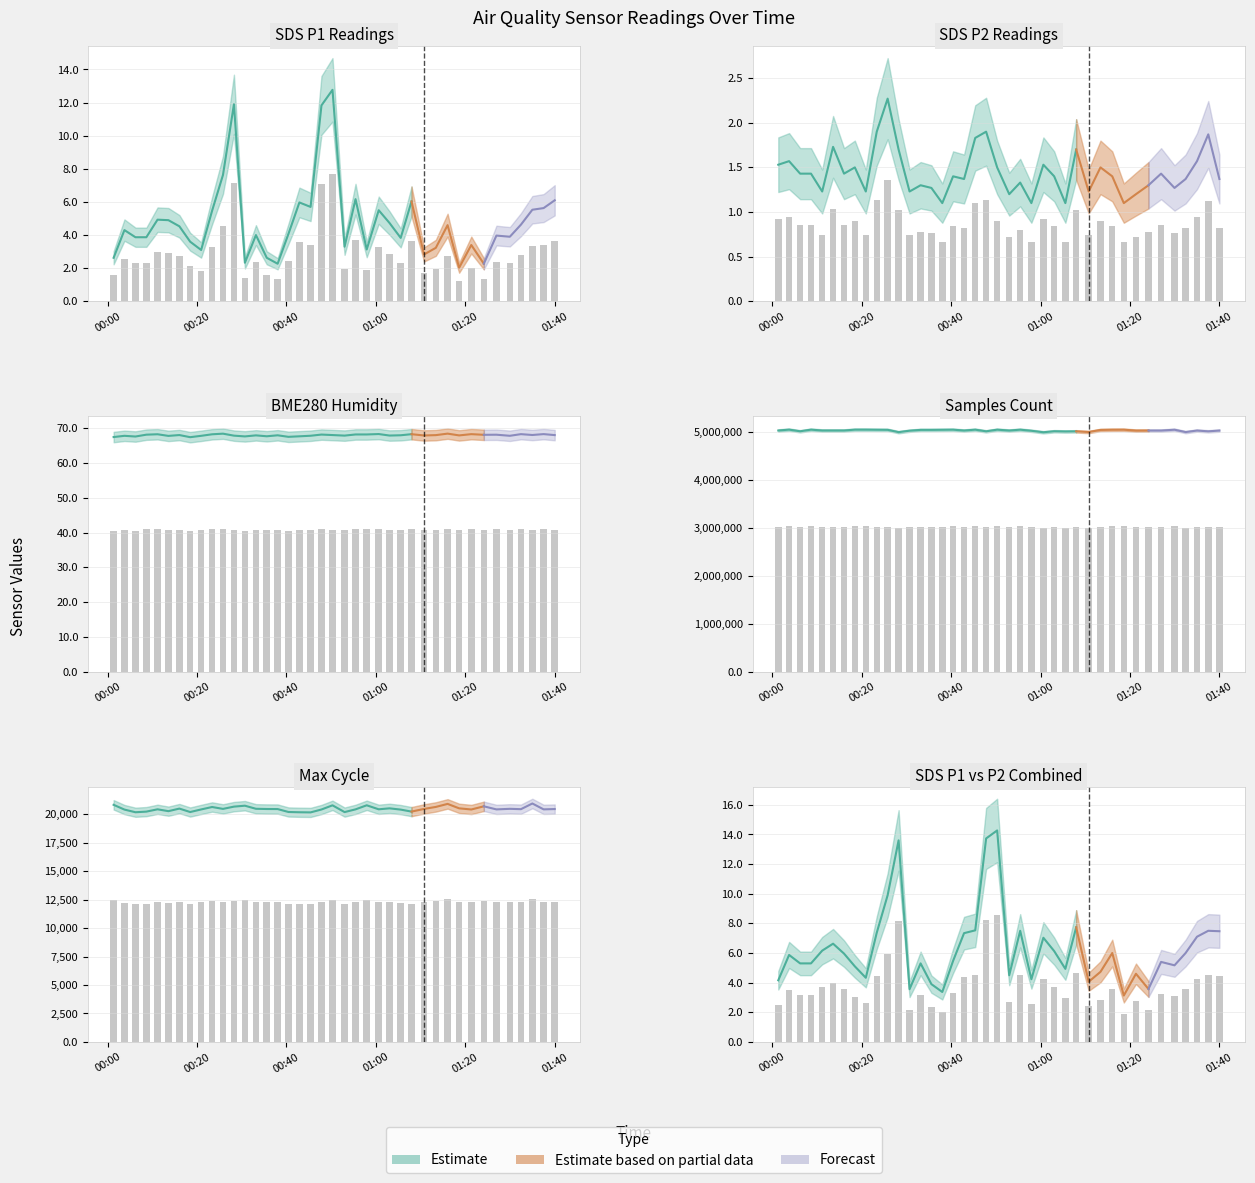

What is the highest value of the BME280_humidity series?

41.1